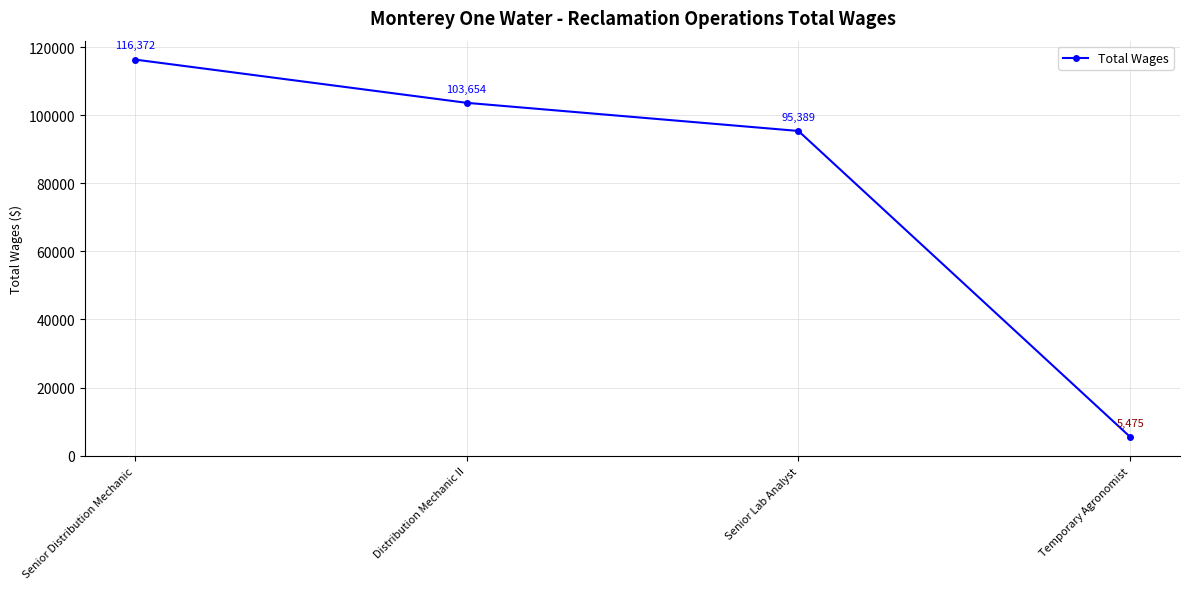

Is it true that the value at Senior Lab Analyst is 95389?

True